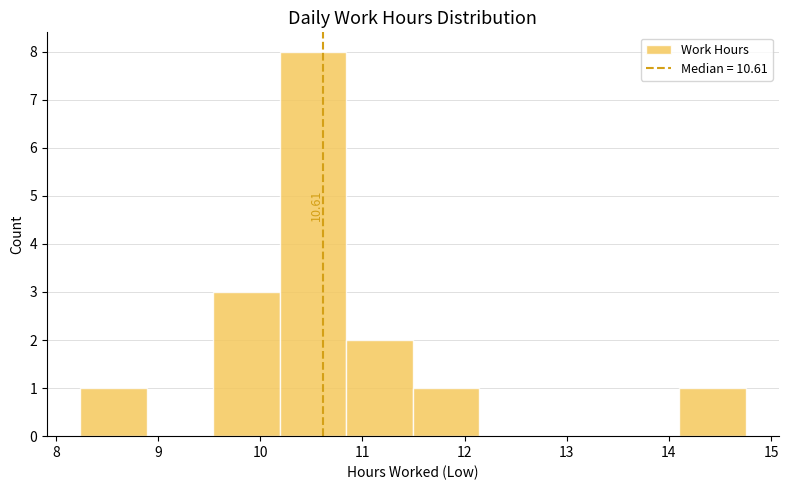

Over which range of the x-axis is the bar tallest?

10.2 to 10.8